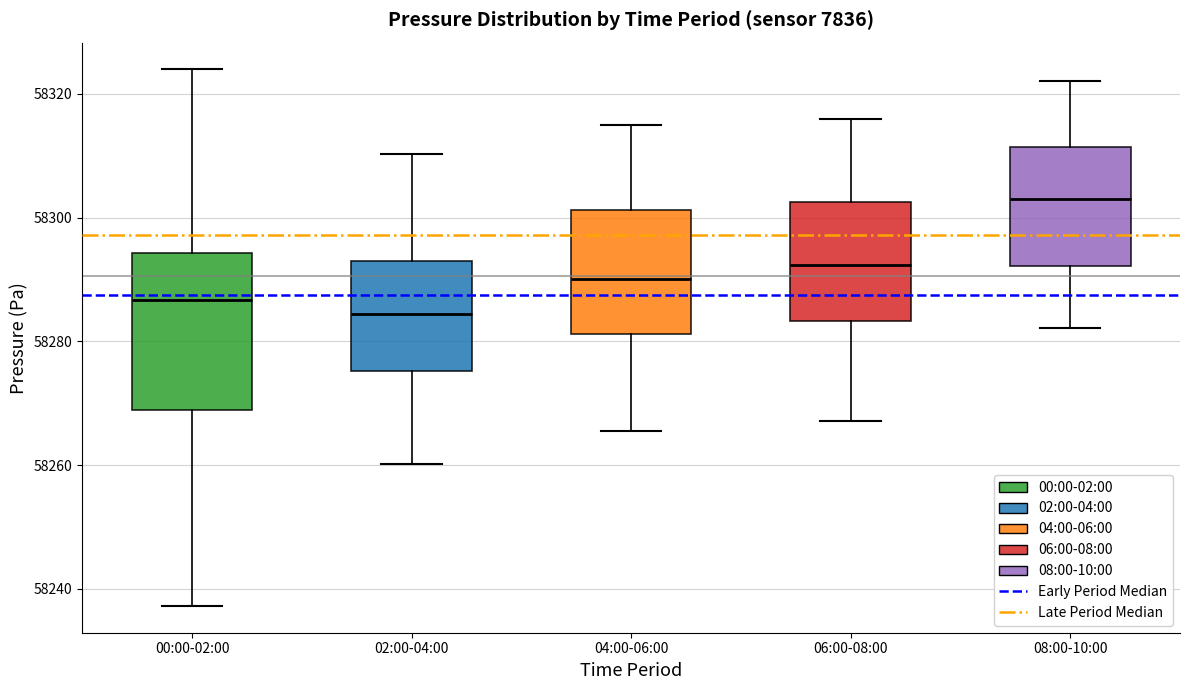

Which box has the lowest median line?

02:00-04:00